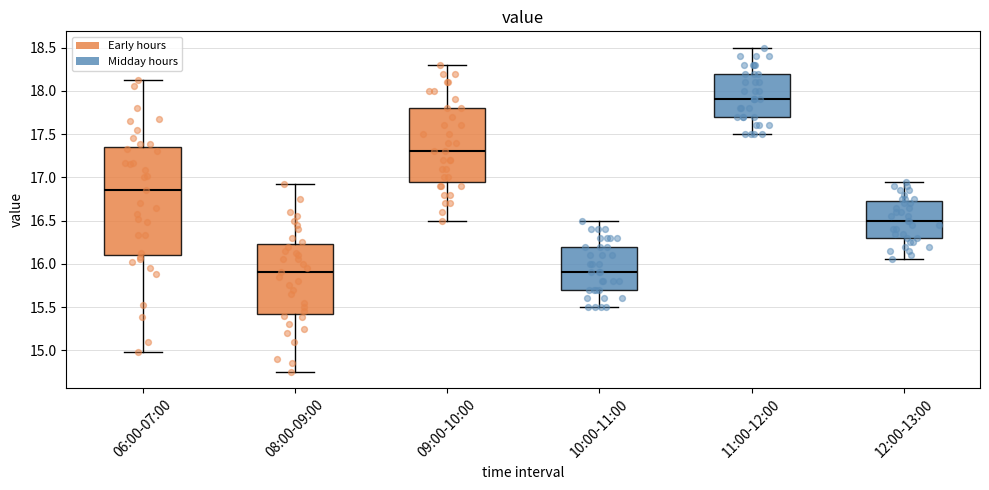

Reading left to right, read every box against the y-axis: the position of its median line, the range the box covers, and the ends of its whiskers. The values are not printed on the chart, so give them approximately, as read against the axis.

06:00-07:00: median 16.85, box 16.10 to 17.35, whiskers 15.00 to 18.15
08:00-09:00: median 15.90, box 15.45 to 16.25, whiskers 14.75 to 16.90
09:00-10:00: median 17.30, box 16.95 to 17.80, whiskers 16.50 to 18.30
10:00-11:00: median 15.90, box 15.70 to 16.20, whiskers 15.50 to 16.50
11:00-12:00: median 17.90, box 17.70 to 18.20, whiskers 17.50 to 18.50
12:00-13:00: median 16.50, box 16.30 to 16.75, whiskers 16.05 to 16.95